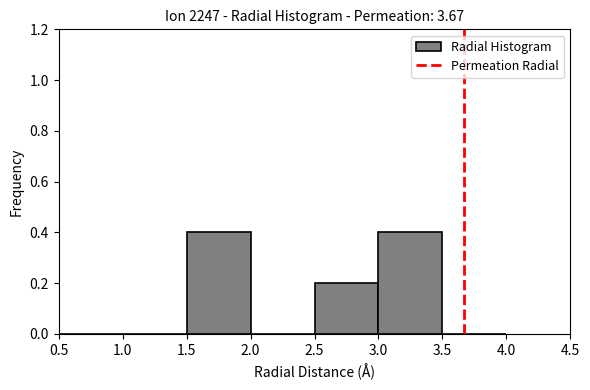

Reading left to right, list every bar in this chart as the range it spans on the x-axis followed by its height. The values are not printed on the chart, so give them approximately, as read against the axis.

0.5 to 1.0: 0
1.0 to 1.5: 0
1.5 to 2.0: 0.4
2.0 to 2.5: 0
2.5 to 3.0: 0.2
3.0 to 3.5: 0.4
3.5 to 4.0: 0